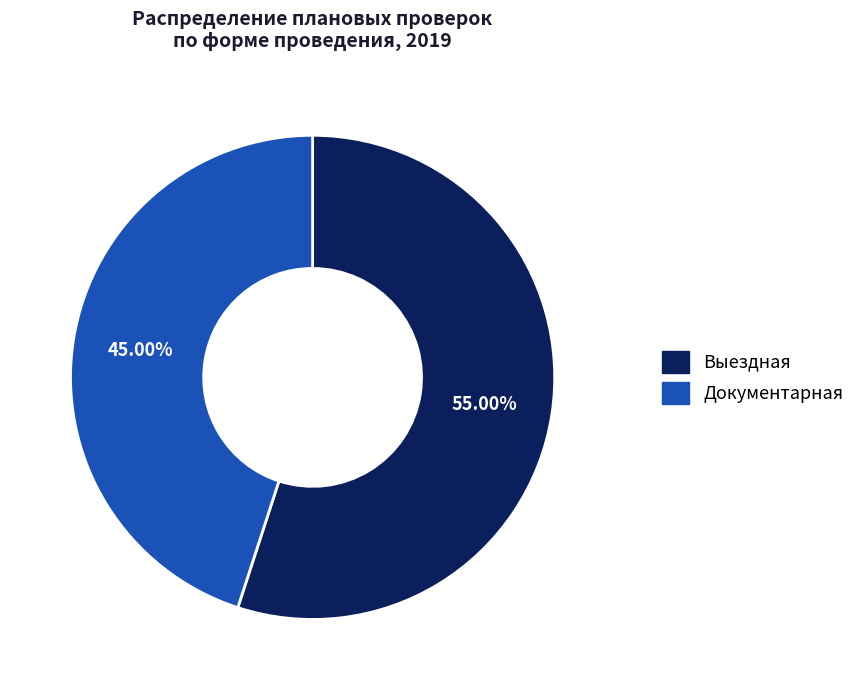

Does any single category account for the majority?

Yes